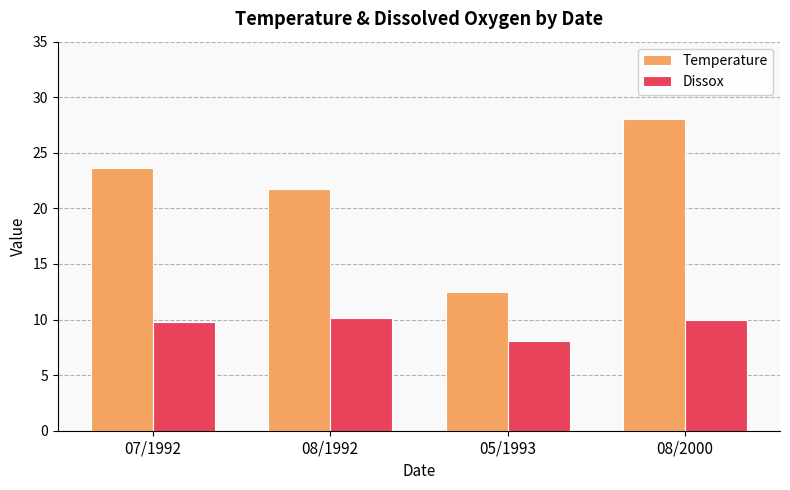

Which label corresponds to the smallest value in the chart?

05/1993